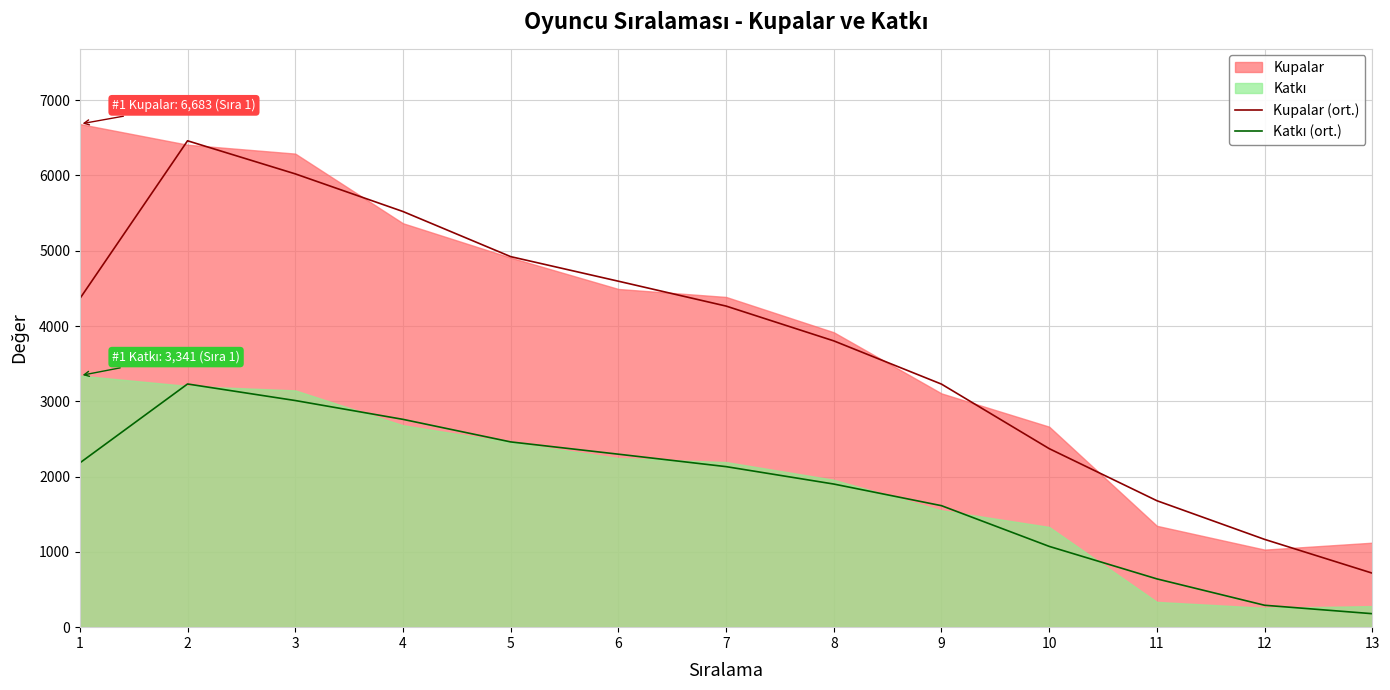

What is the value of the Kupalar (ort.) point at the 2nd from the left?

6460.3